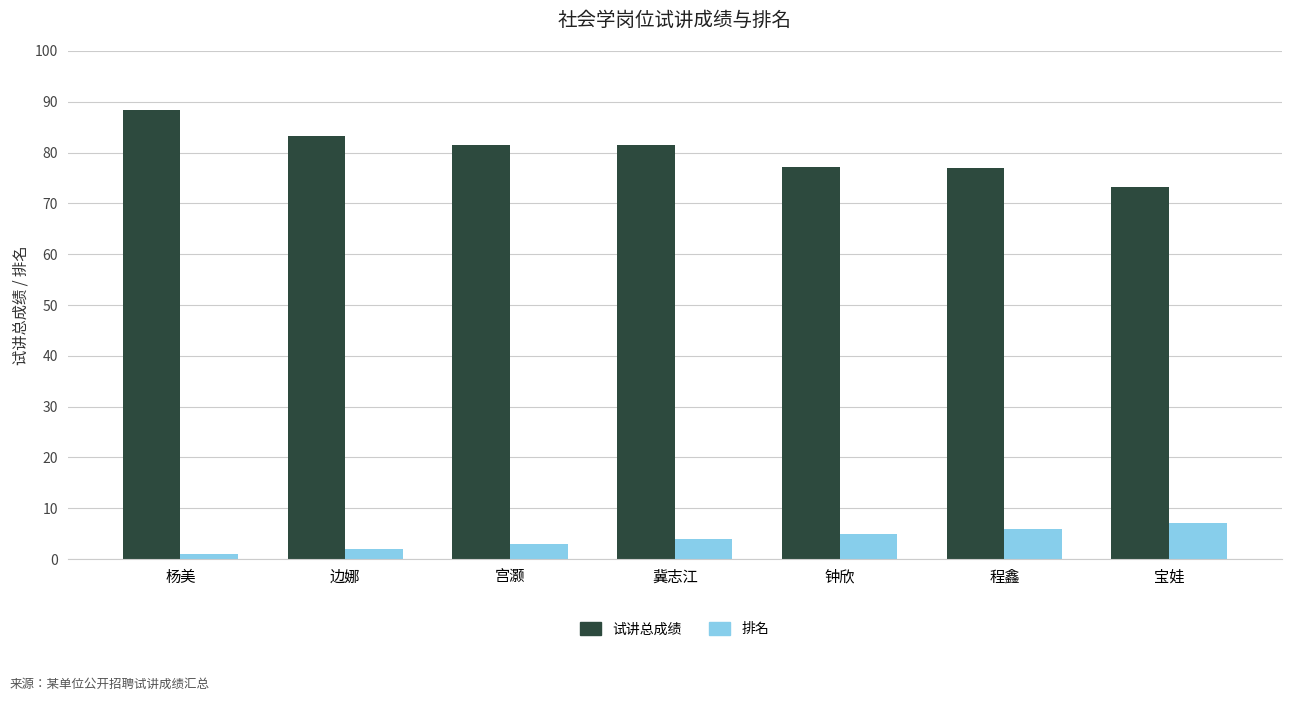

Which series has the largest total across all categories?

试讲总成绩